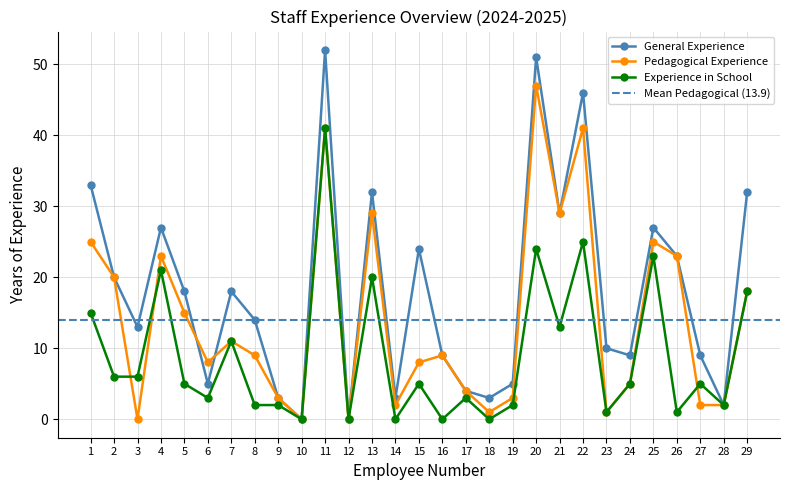

Which series has the widest spread of values?

General Experience